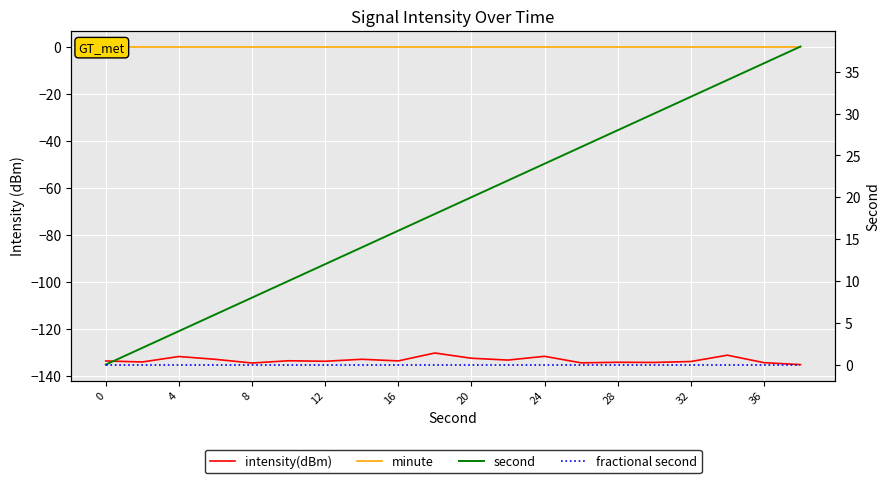

True or false: intensity(dBm) and fractional second intersect in this chart.

False